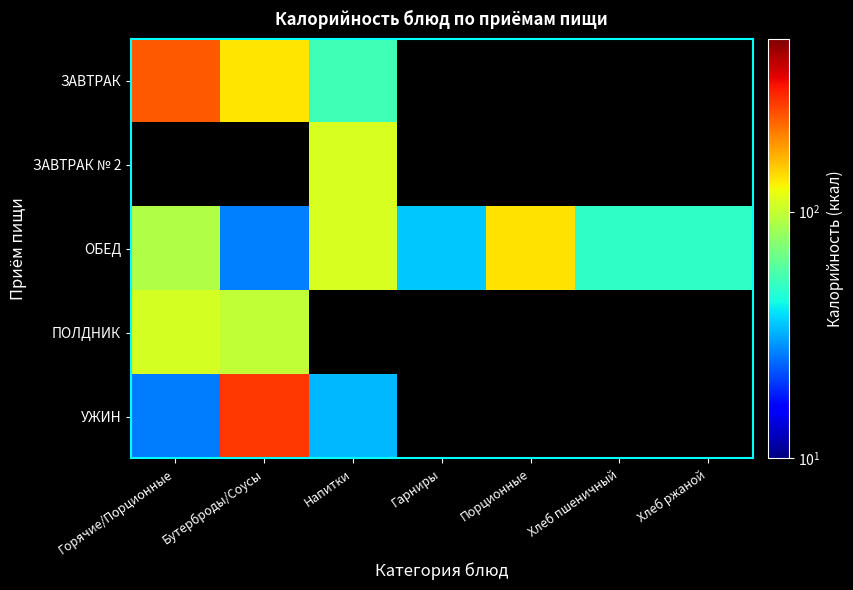

What is the maximum value for УЖИН?

277.4